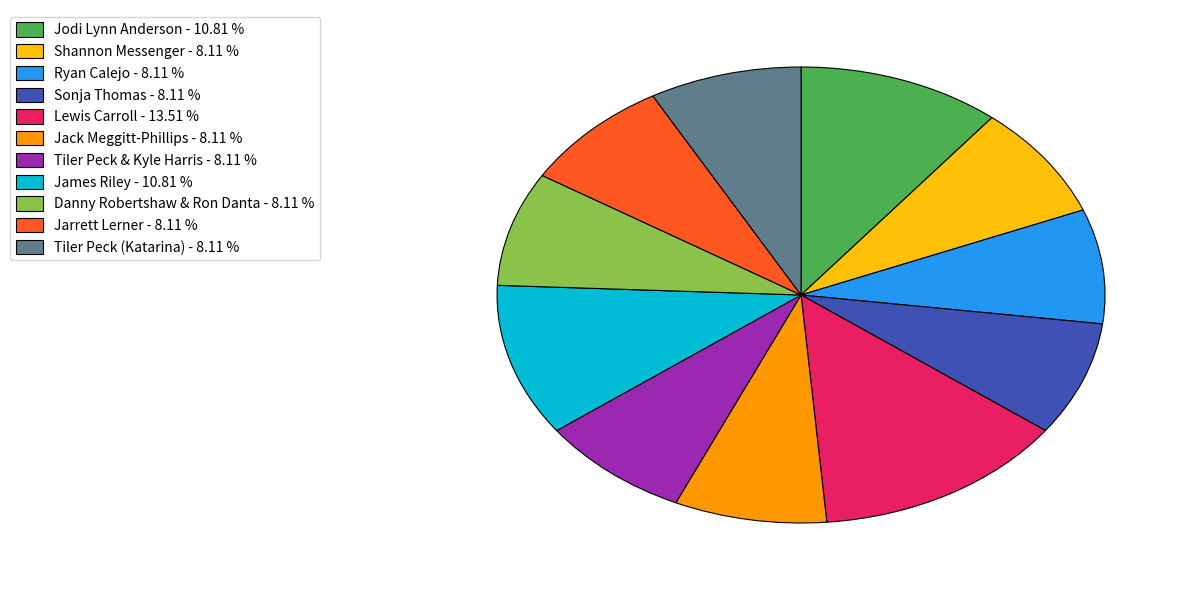

How many segments does this pie chart have?

11